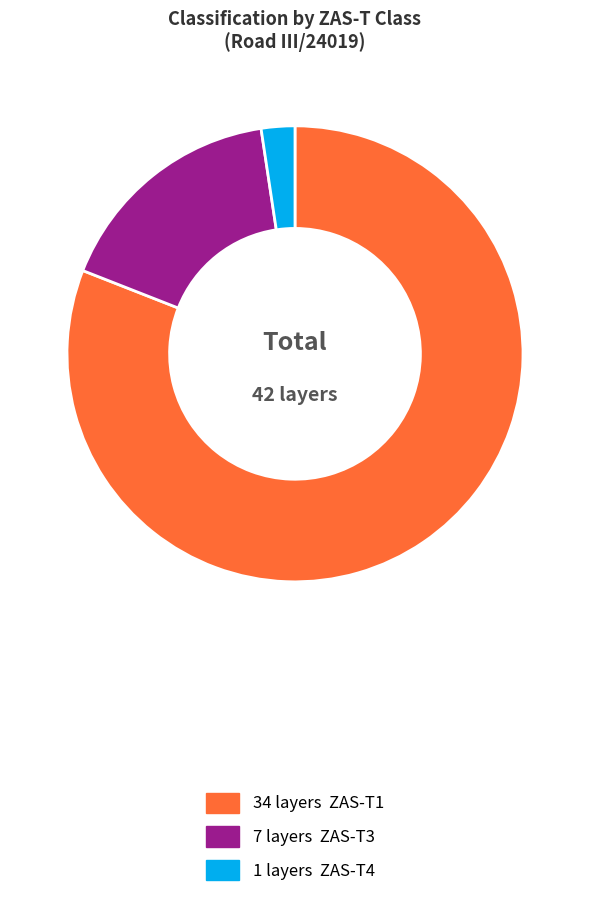

Does any single category account for the majority?

Yes